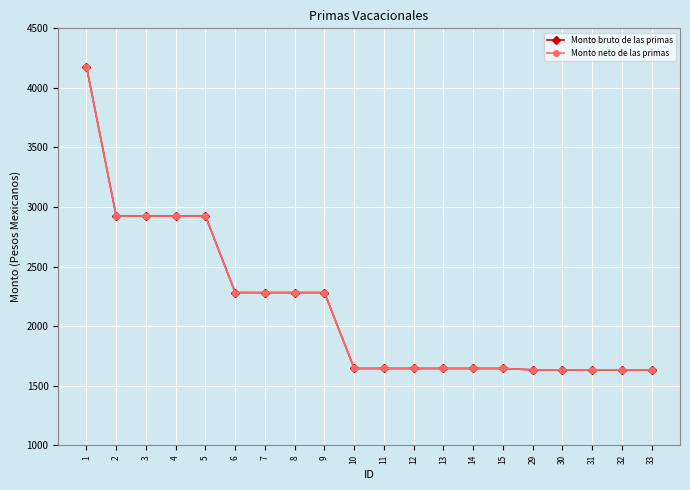

Reading left to right, extract all data points from this chart.

Monto bruto de las primas: 4178.4	2924.4	2924.4	2924.4	2924.4	2282.2	2282.2	2282.2	2282.2	1645.2	1645.2	1645.2	1645.2	1645.2	1645.2	1633.8	1633.8	1633.8	1633.8	1633.8
Monto neto de las primas: 4178.4	2924.4	2924.4	2924.4	2924.4	2282.2	2282.2	2282.2	2282.2	1645.2	1645.2	1645.2	1645.2	1645.2	1645.2	1633.8	1633.8	1633.8	1633.8	1633.8